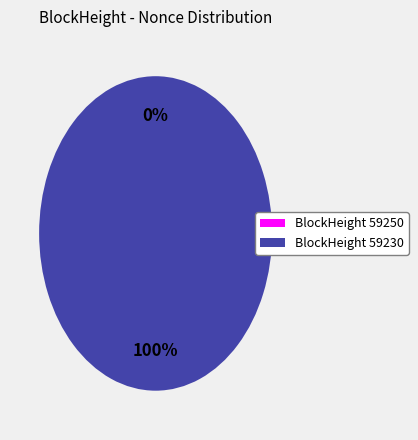

What is the majority slice?

59230